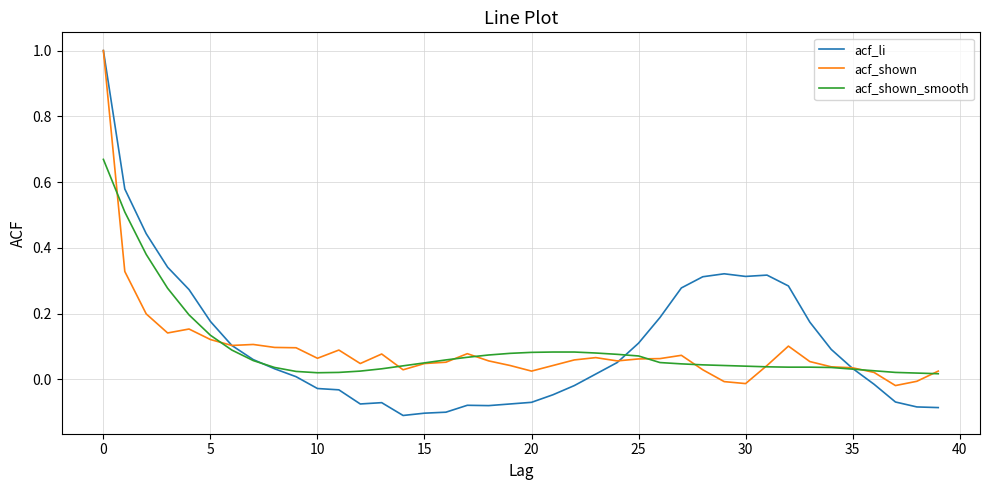

Which series has the largest total across all categories?

acf_li